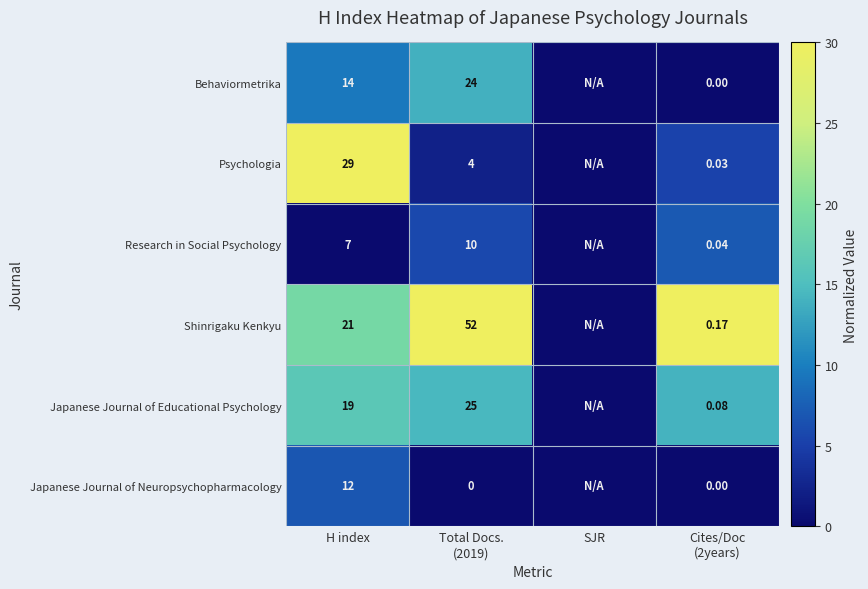

Rank the series at H index from lowest to highest value.

Research in Social Psychology, Japanese Journal of Neuropsychopharmacology, Behaviormetrika, Japanese Journal of Educational Psychology, Shinrigaku Kenkyu, Psychologia